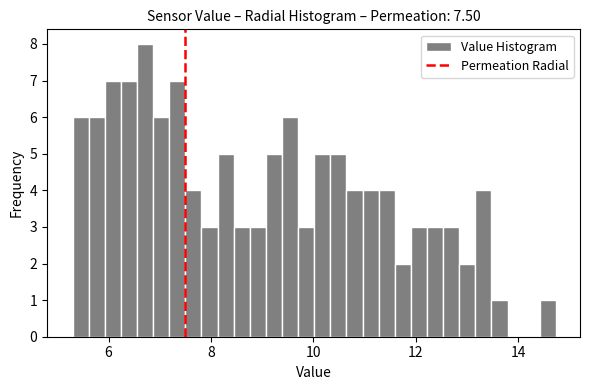

Read against the x-axis, roughly where is the centre of the tallest bar?

6.8